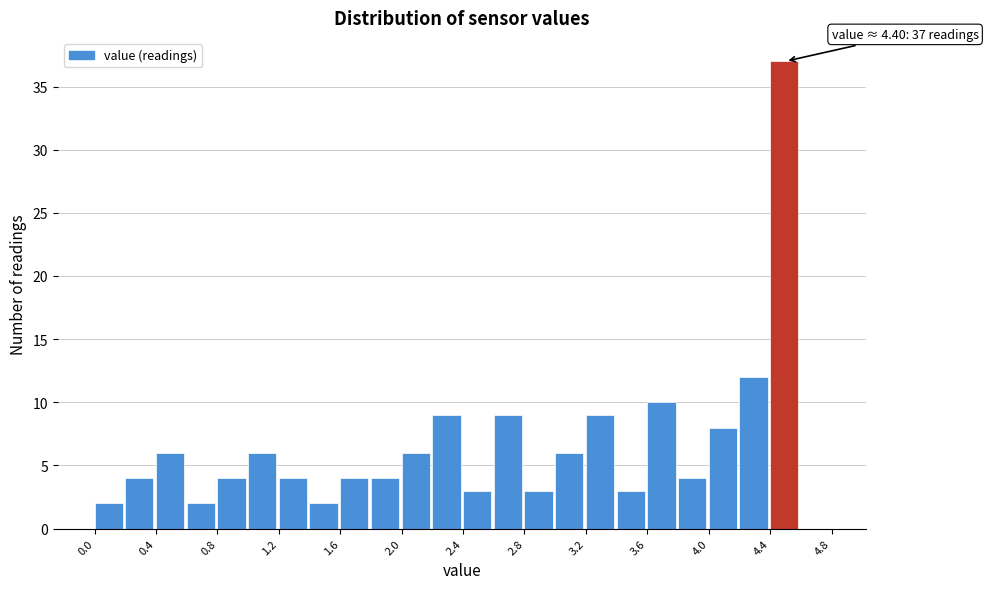

Which range on the x-axis has the tallest bar?

4.4 to 4.6